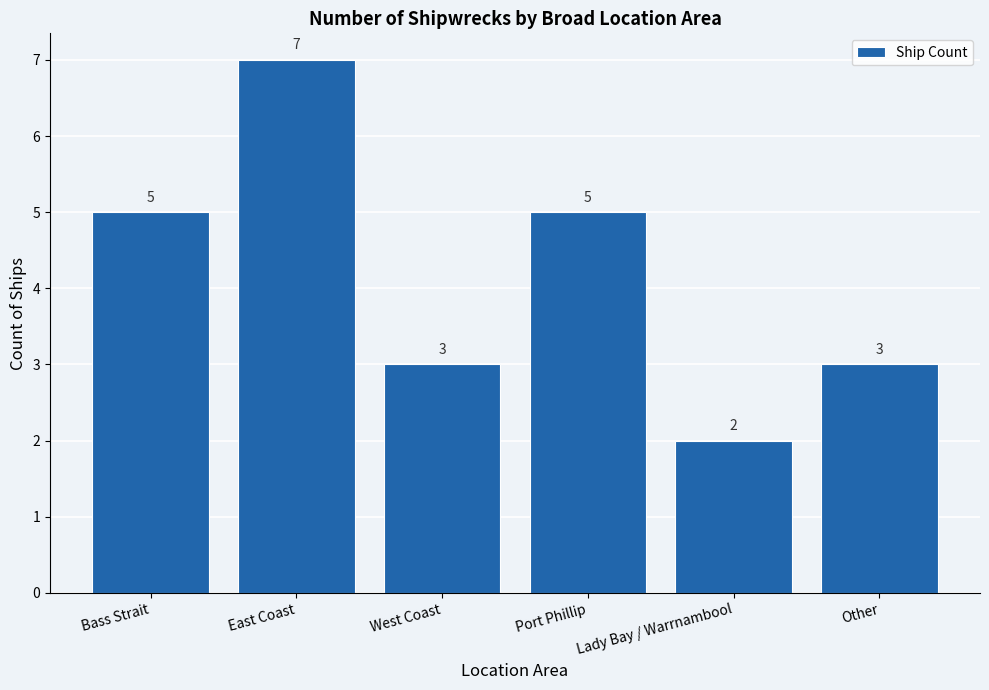

Approximately how many times larger is the value at Bass Strait compared to Other?

1.7